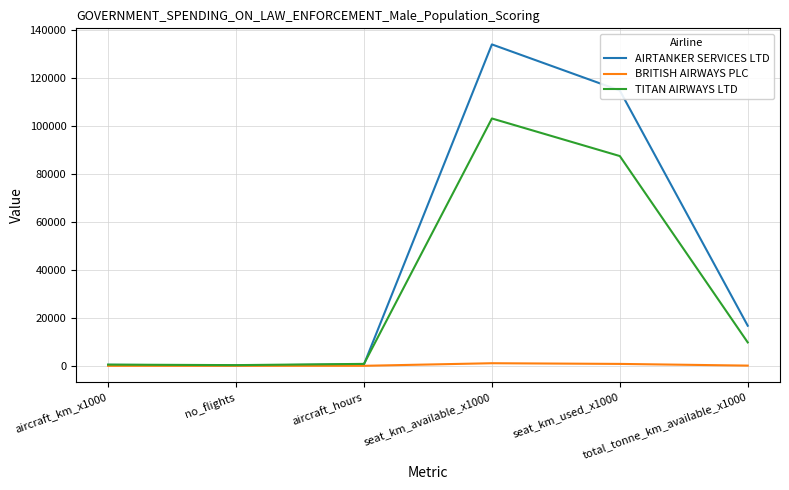

List the series in order of their overall mean, lowest first.

BRITISH AIRWAYS PLC, TITAN AIRWAYS LTD, AIRTANKER SERVICES LTD